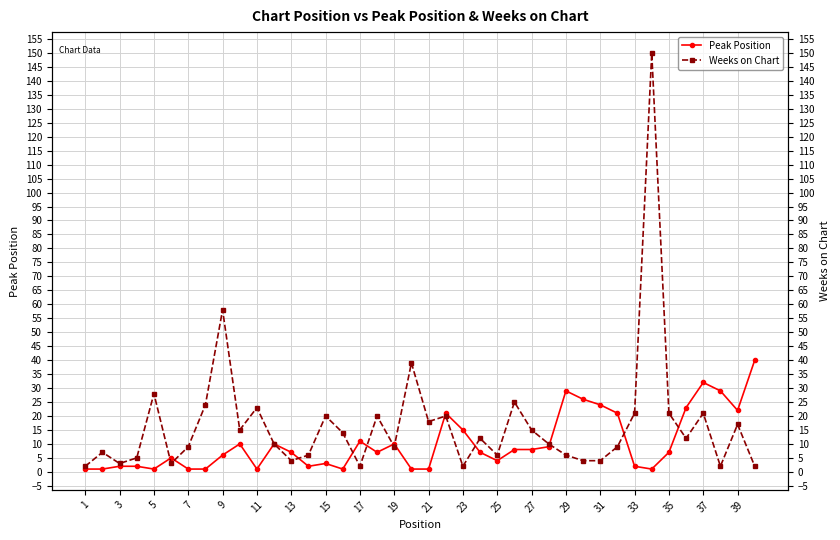

Reading left to right, list all the values displayed in this chart.

Peak Position: 1	1	2	2	1	5	1	1	6	10	1	10	7	2	3	1	11	7	10	1	1	21	15	7	4	8	8	9	29	26	24	21	2	1	7	23	32	29	22	40
Weeks on Chart: 2	7	3	5	28	3	9	24	58	15	23	10	4	6	20	14	2	20	9	39	18	20	2	12	6	25	15	10	6	4	4	9	21	150	21	12	21	2	17	2